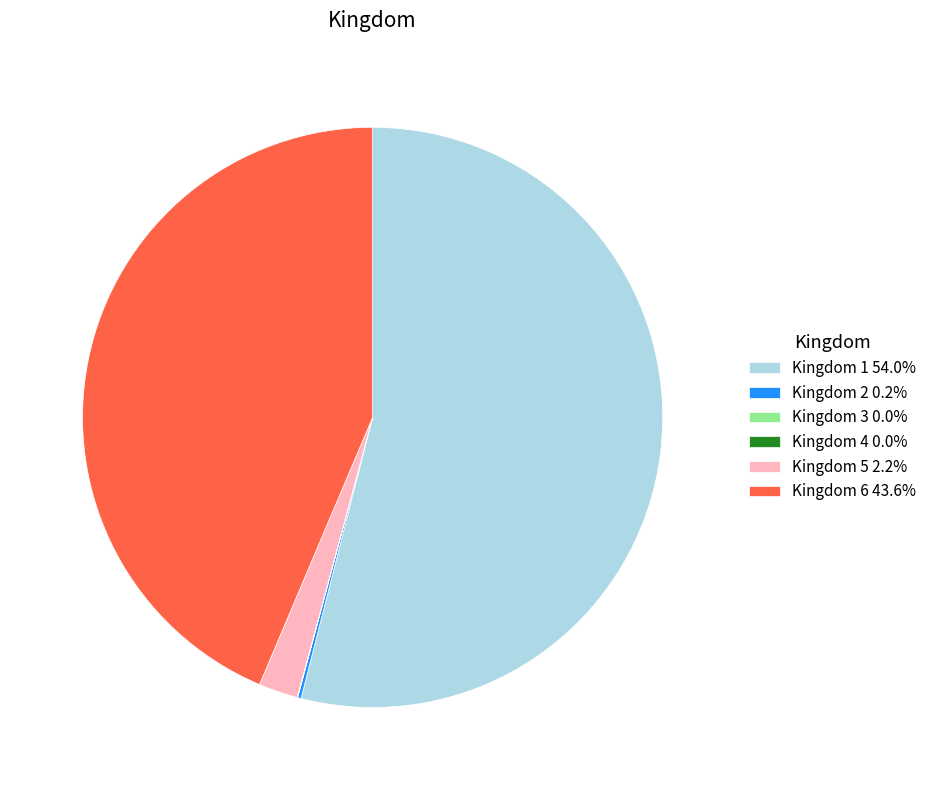

Is there a majority slice in this chart?

Yes